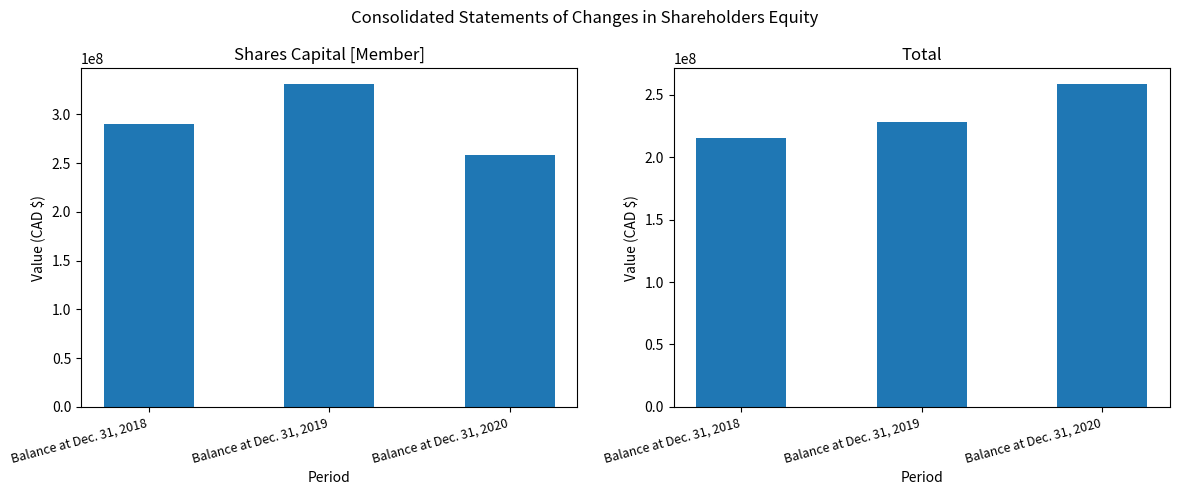

Reading right to left, list all the values displayed in this chart.

Shares Capital [Member]: 258190406	330813214	290532540
Total: 258190406	227860564	215179763